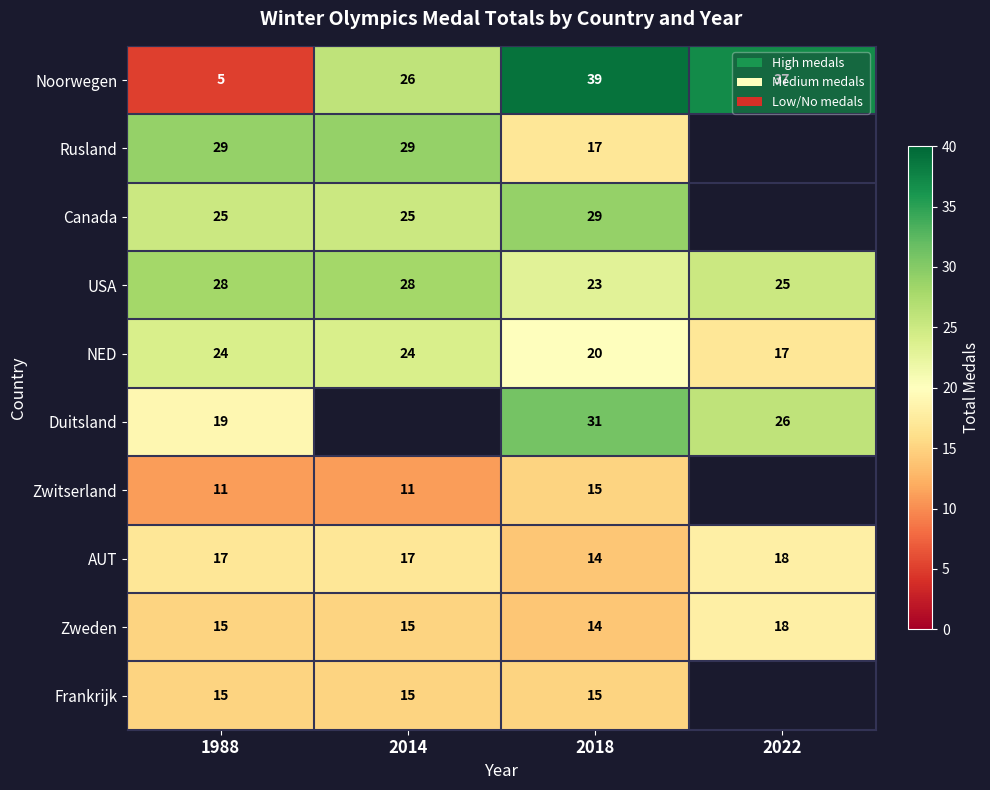

Which series changed the most between 1988 and 2018?

Noorwegen